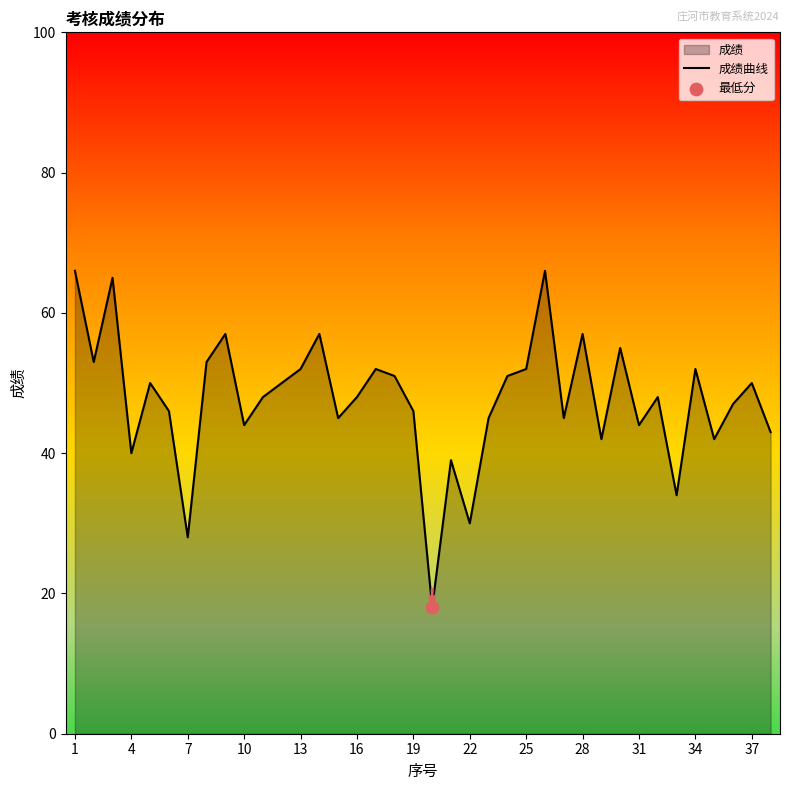

The value at 22 is 11. True or false?

False